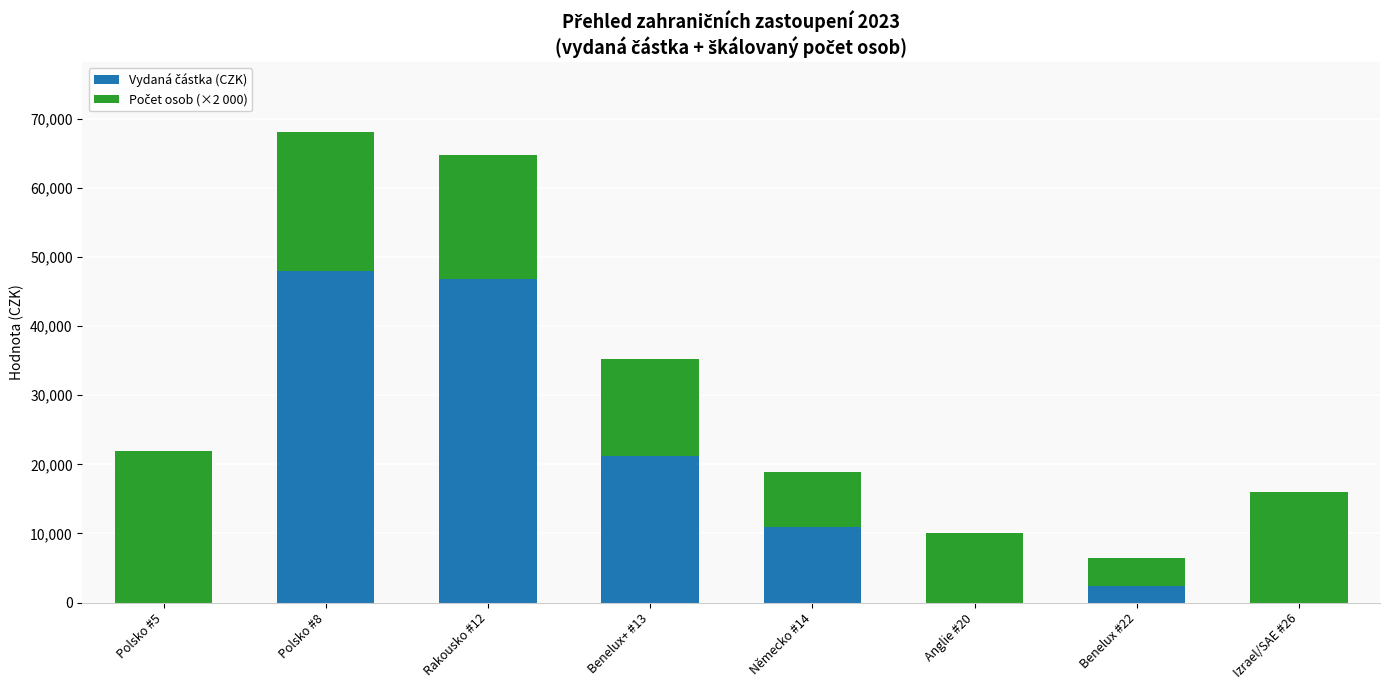

At which category is the sum across all series the highest?

Polsko #8